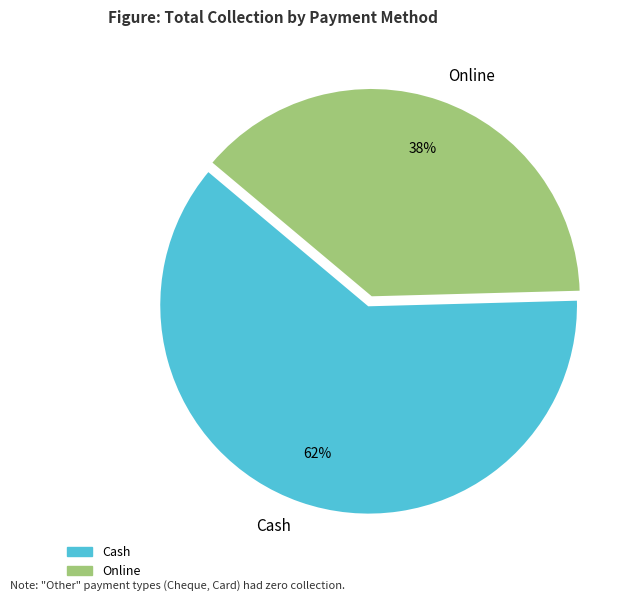

Is there any slice that represents more than half of the pie?

Yes